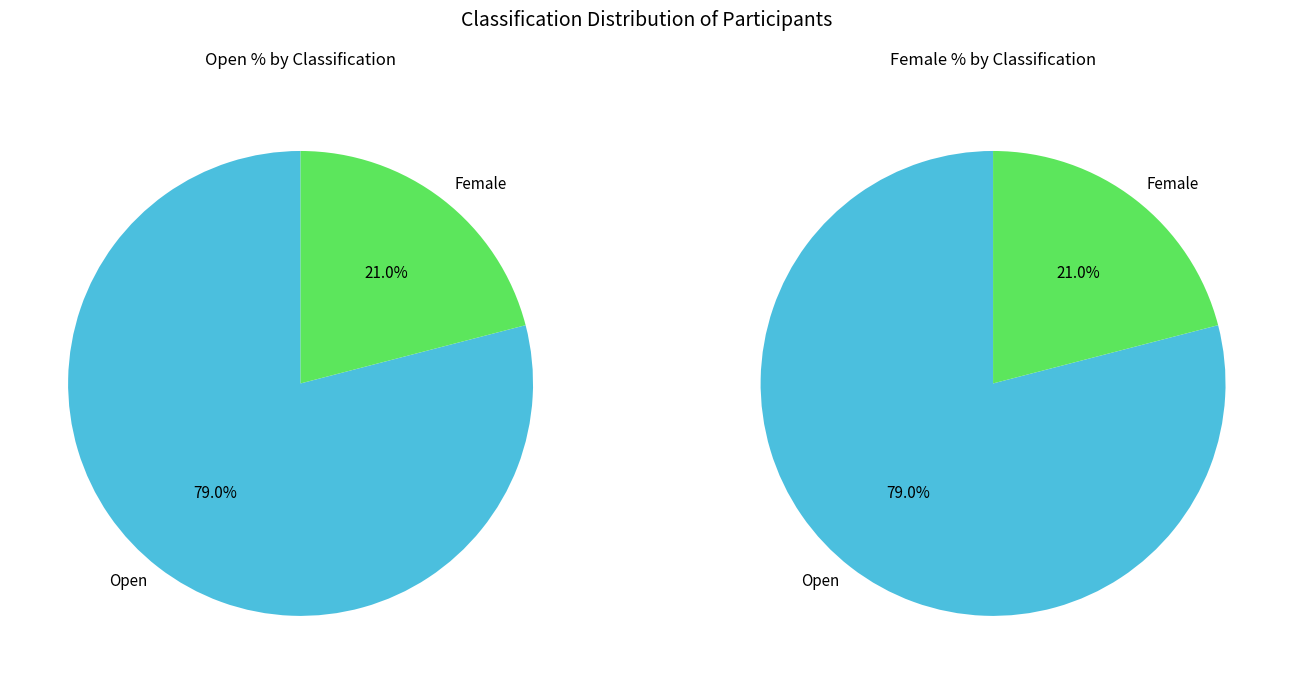

Does any single category account for the majority?

Yes